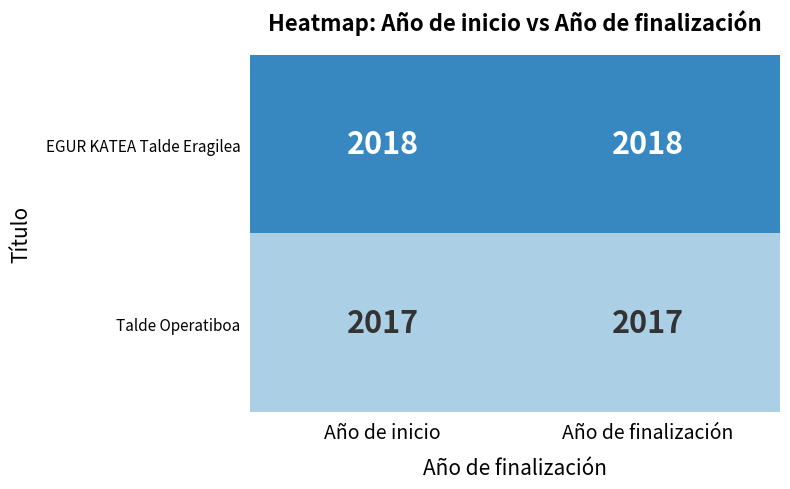

What is the smallest value displayed?

2017